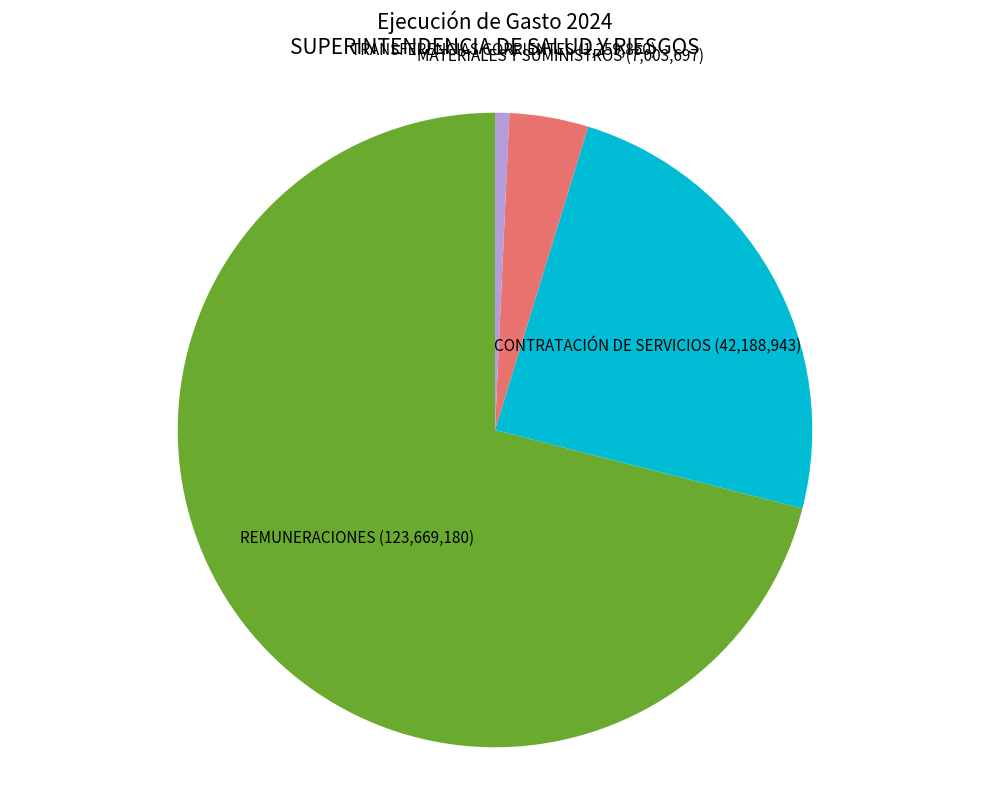

Which category has the smallest portion of the pie?

2.4 - TRANSFERENCIAS CORRIENTES